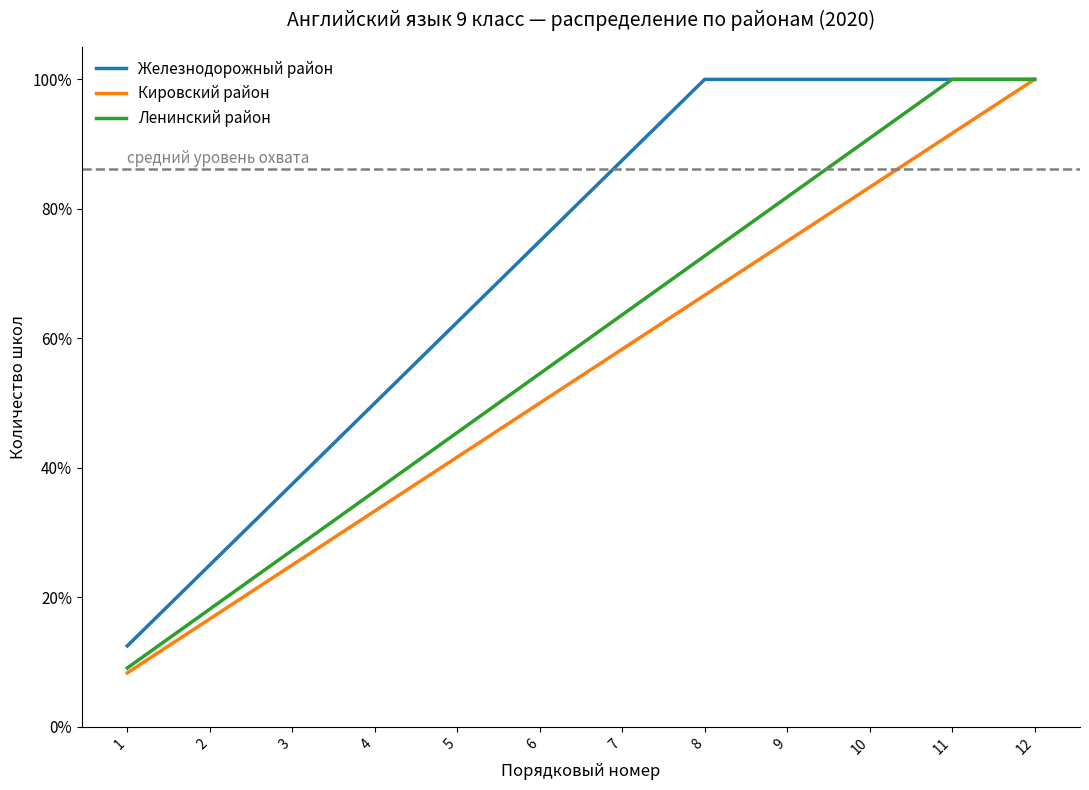

List the series in order of their overall mean, lowest first.

Кировский район, Ленинский район, Железнодорожный район